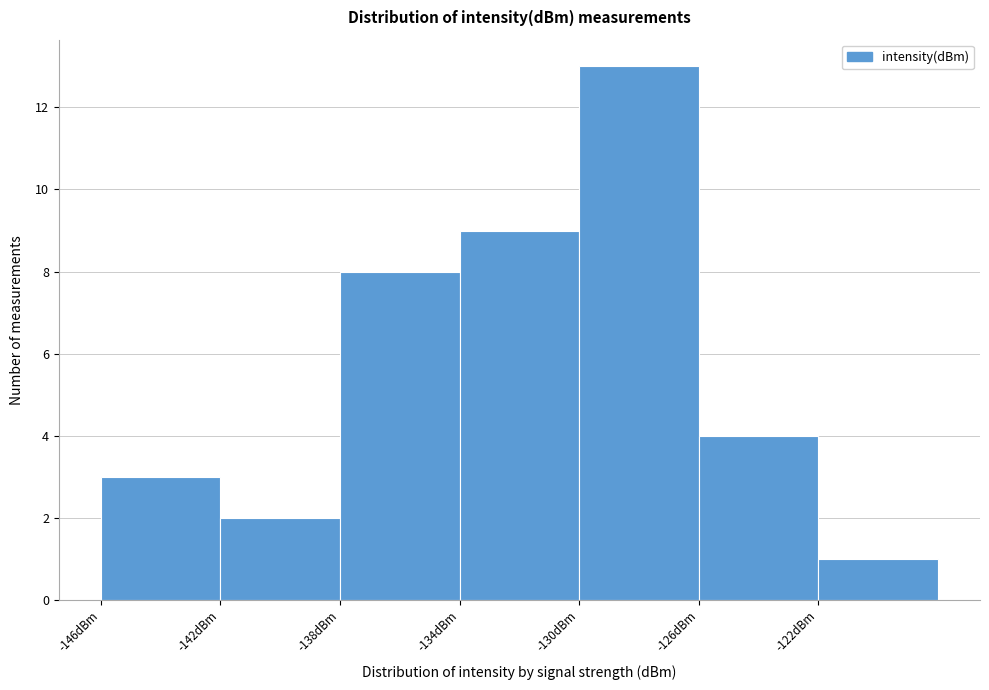

Reading left to right, list every bar in this chart as the range it spans on the x-axis followed by its height. Neither the bar edges nor the heights are printed on the chart, so give them approximately, as read against the axes.

-146 to -142: 3
-142 to -138: 2
-138 to -134: 8
-134 to -130: 9
-130 to -126: 13
-126 to -122: 4
-122 to -118: 1